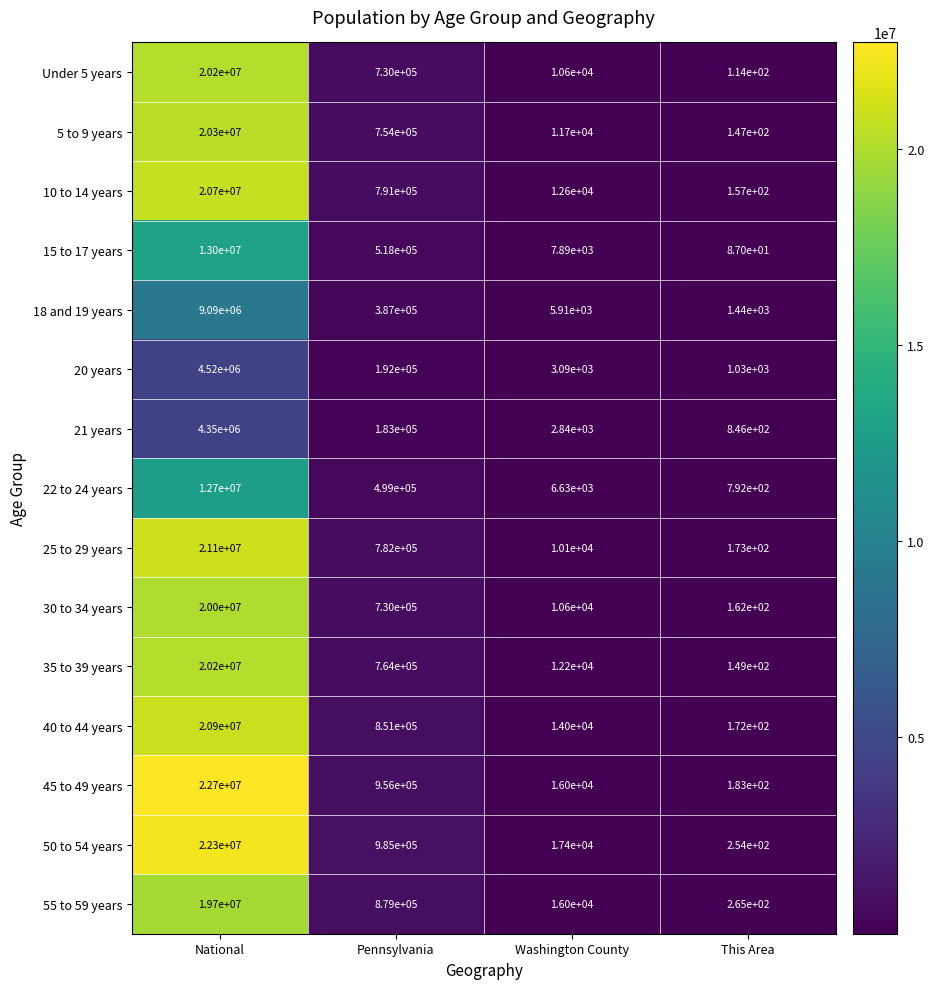

What is the spread (max minus min) of values at Pennsylvania?

802000